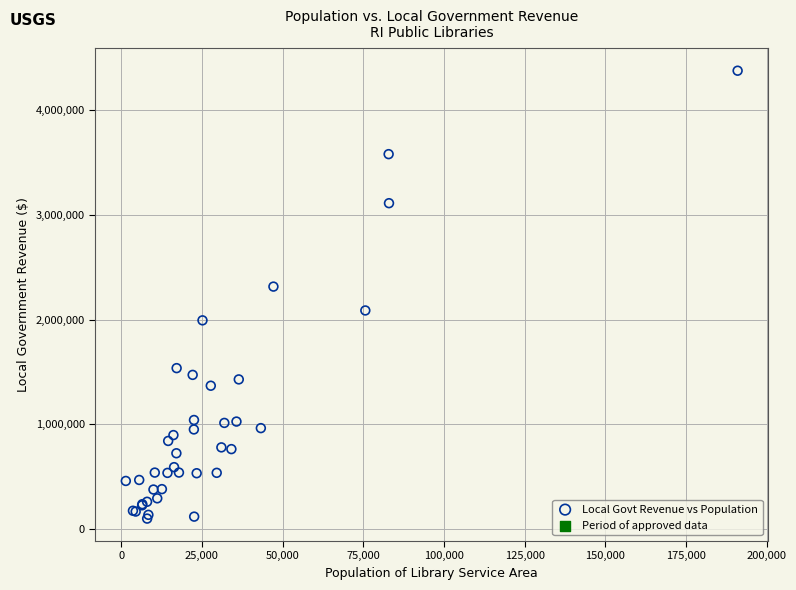

What Y value in the scatter plot is closest to 2237206?

2314097